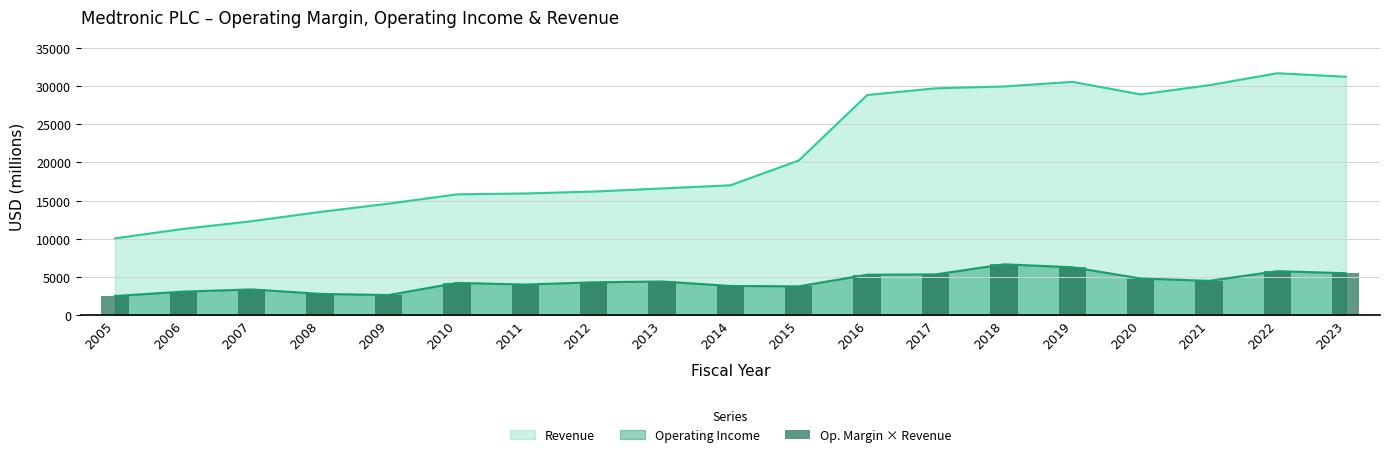

True or false: Operating Income and Revenue intersect in this chart.

False